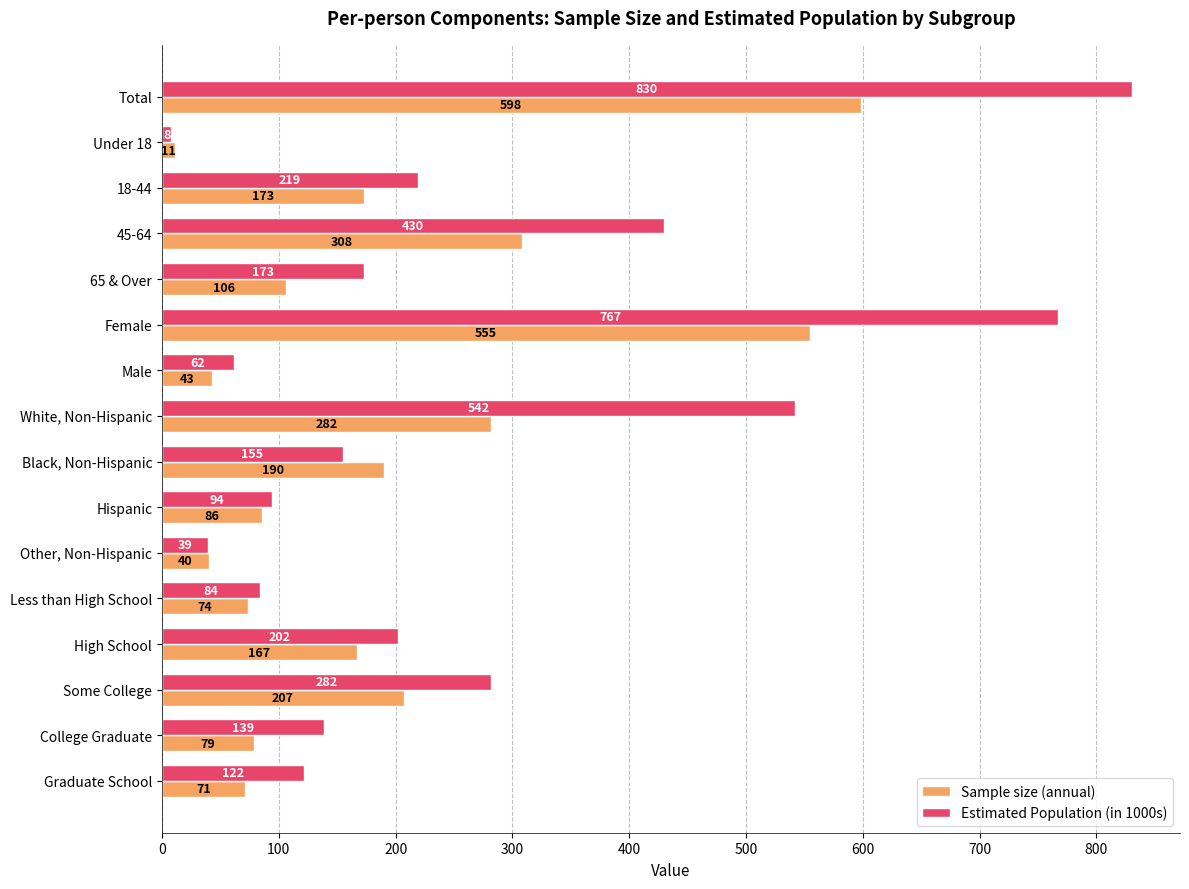

What is the difference between the Sample size (annual) values at Graduate School and White, Non-Hispanic?

211